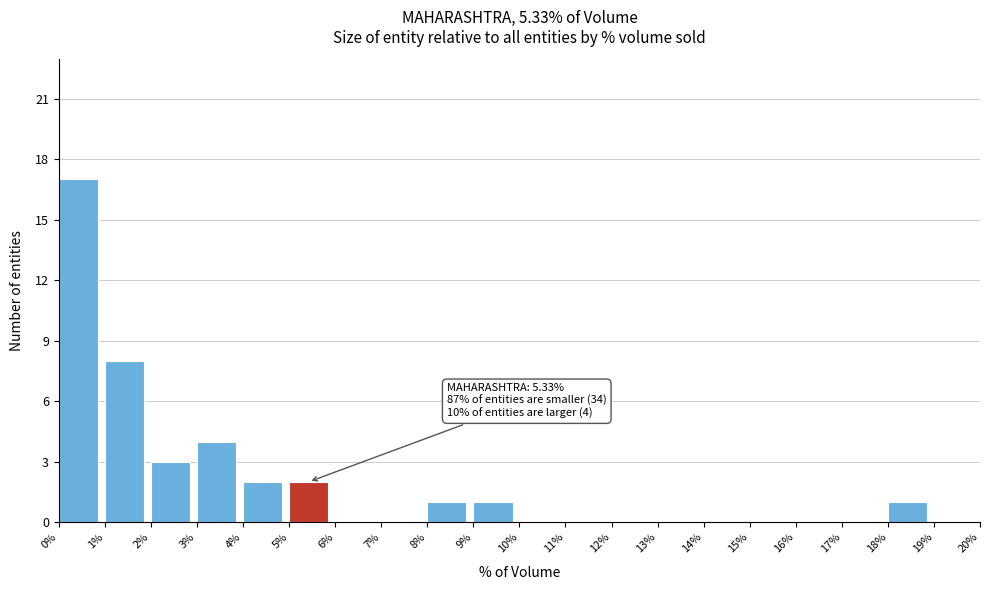

Which range on the x-axis has the tallest bar?

0% to 1%